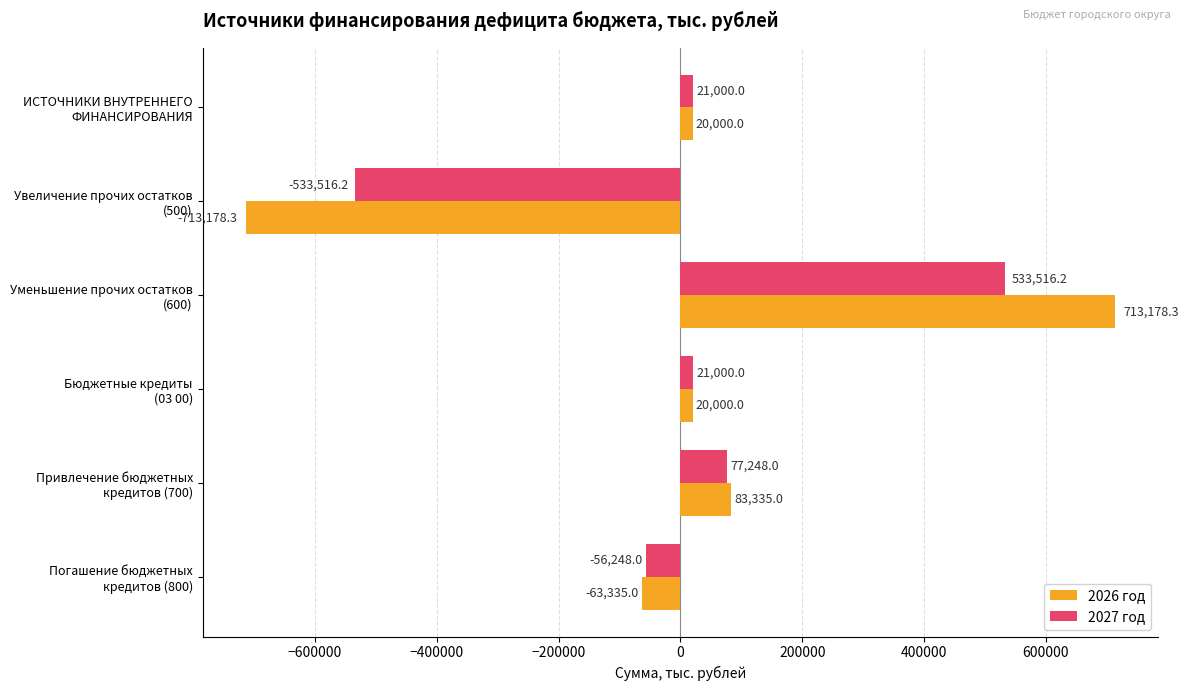

What is the average value of the 2026 год series?

10000.0